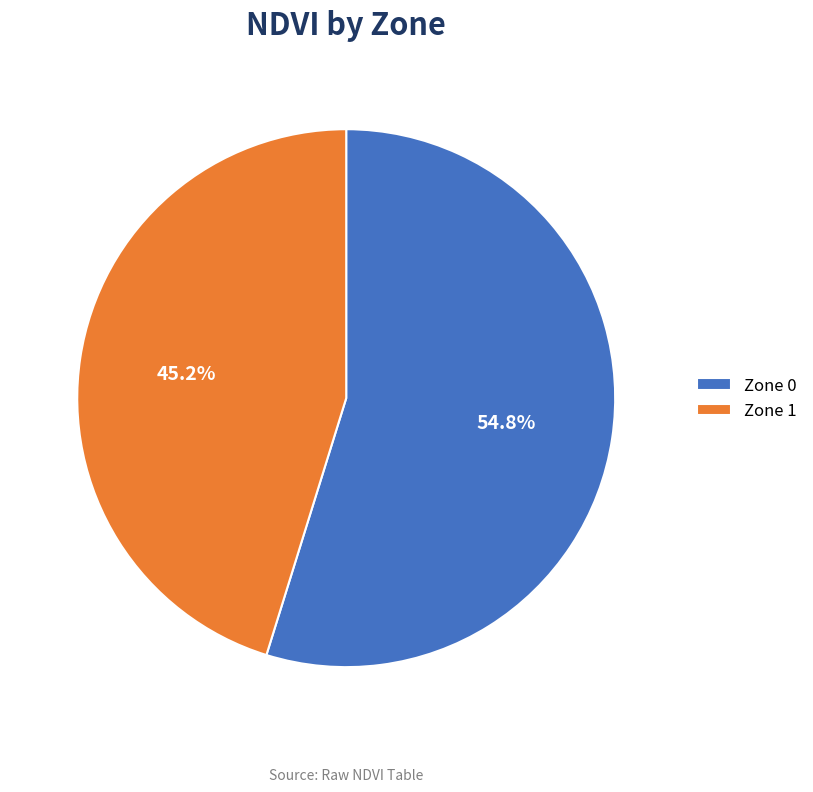

Which category has the smallest portion of the pie?

Zone 1